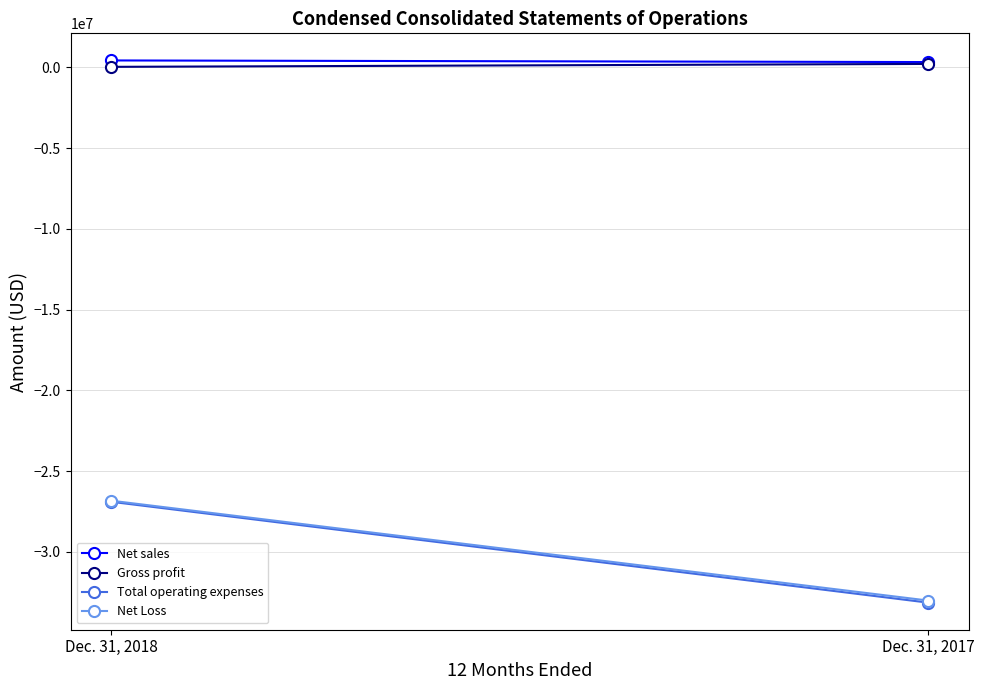

Which category has the highest value in the Net sales series?

Dec. 31, 2018